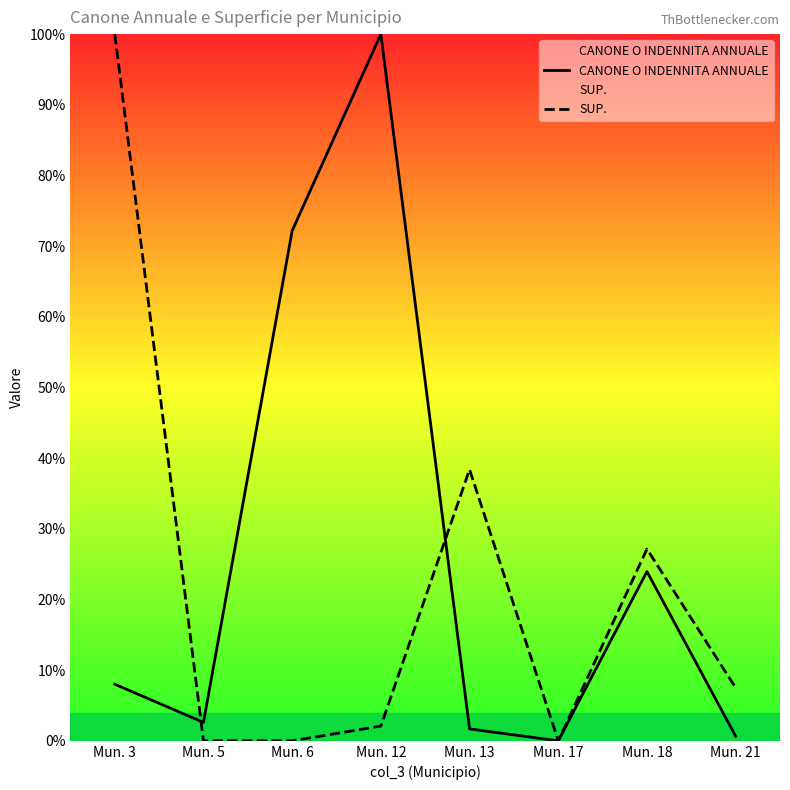

Reading left to right, transcribe all the data shown in this chart.

CANONE O INDENNITA ANNUALE: 8.0	2.6	72.2	100.0	1.7	0.0	24.0	0.6
SUP.: 100.0	0.0	0.0	2.1	38.4	0.0	27.1	7.5